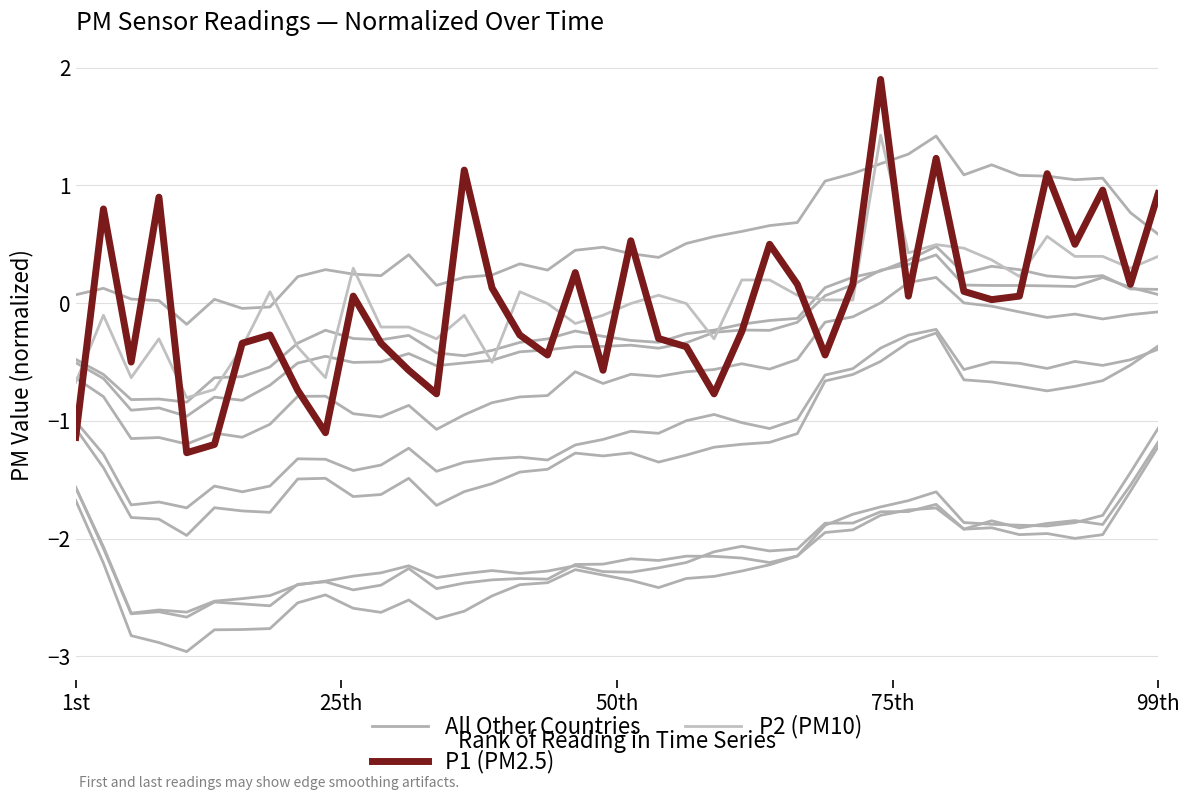

What are all the series names shown in the legend?

All Other Countries, P1 (PM2.5), P2 (PM10)